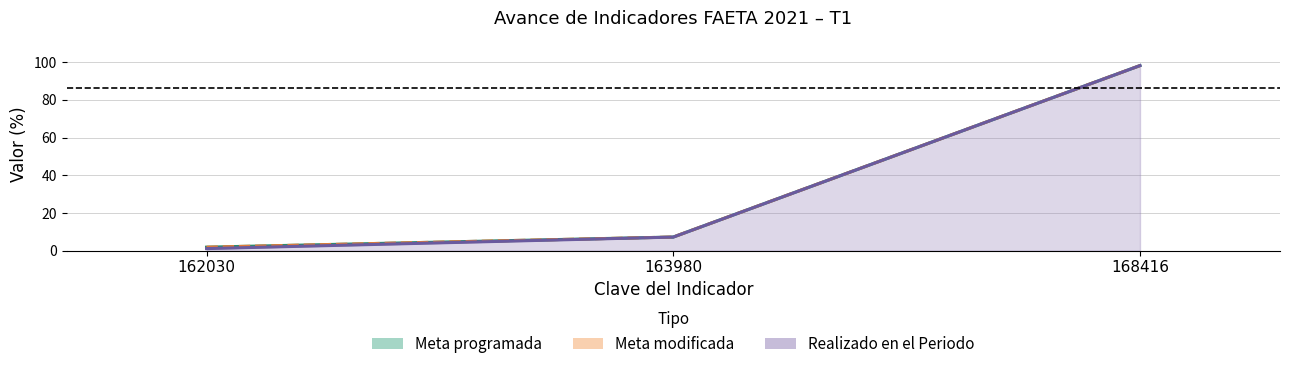

The Realizado en el Periodo series shows 98.2 at 168416. True or false?

True